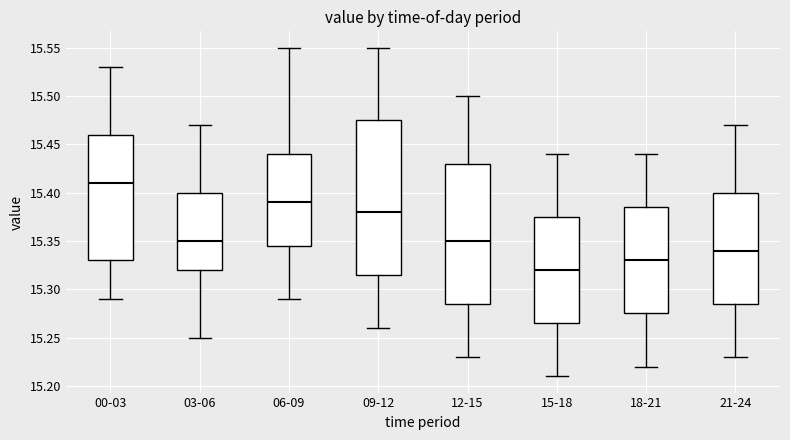

Which box has the highest median line?

00-03